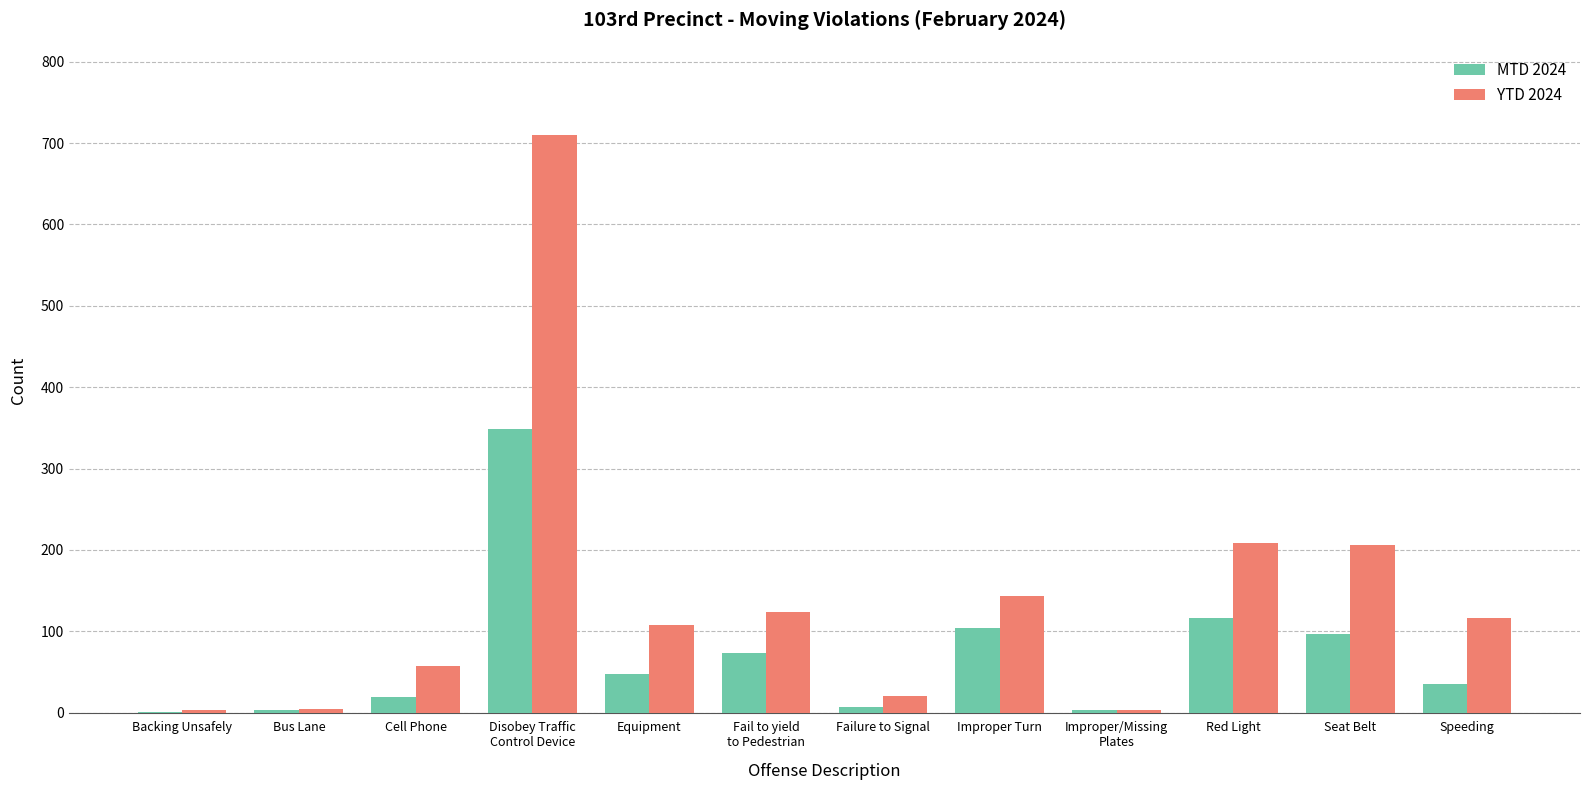

What is the average value of the YTD 2024 series?

142